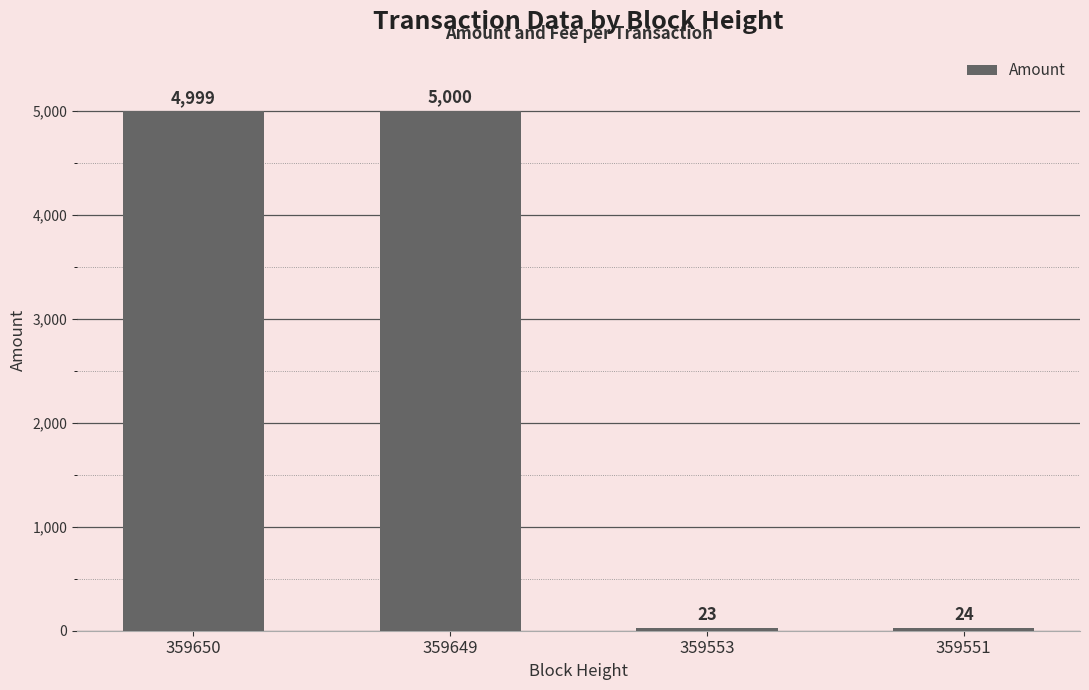

True or false: the data shows 23 at 359553.

True